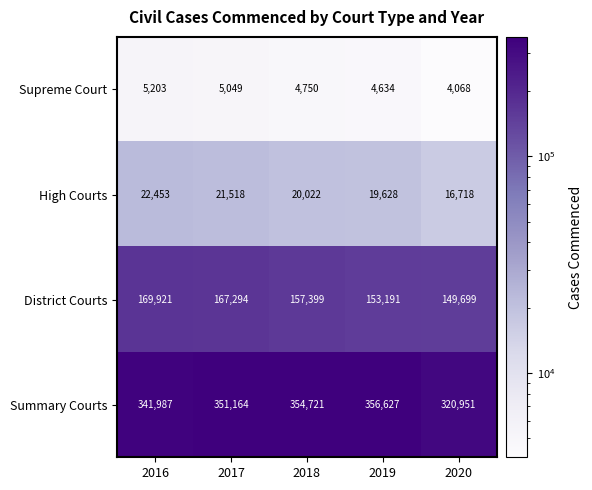

At how many categories does at least one series exceed 351408?

2